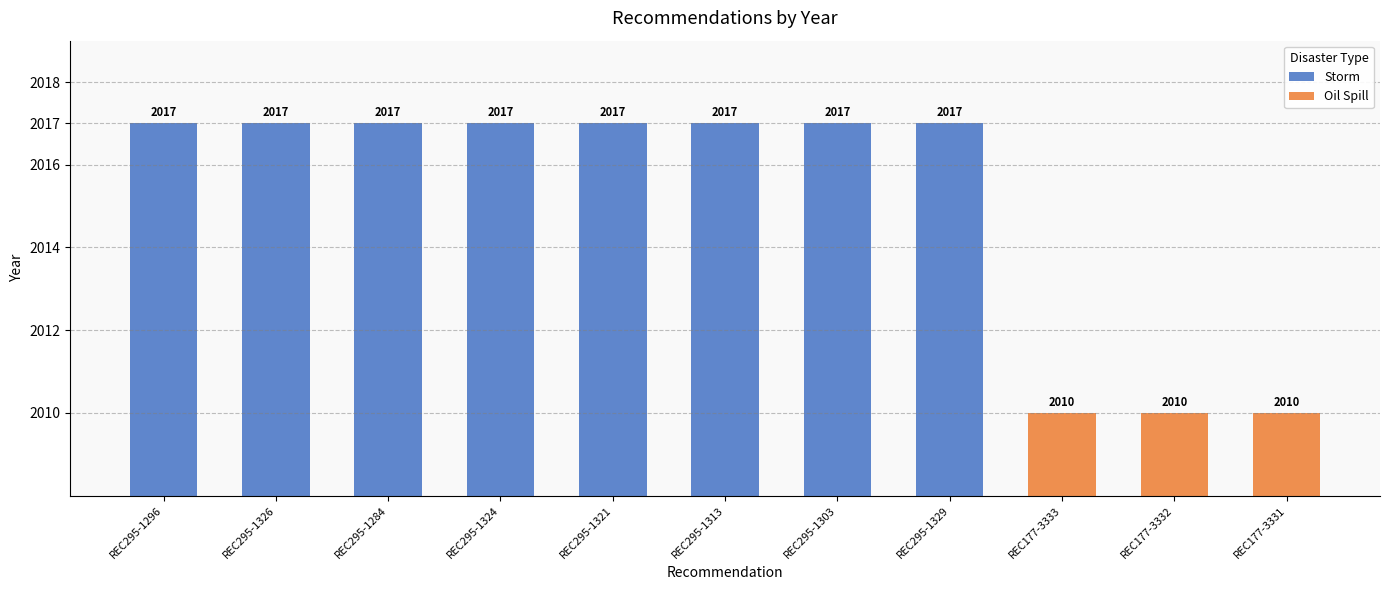

What is the average value?

2015